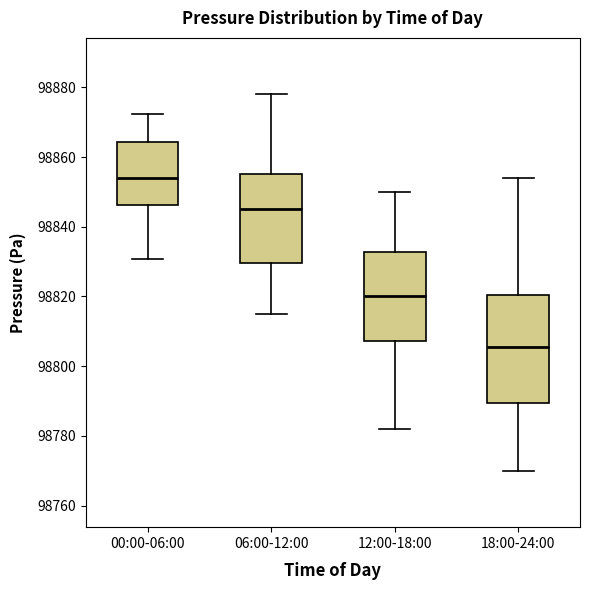

Reading left to right, read every box against the y-axis: the position of its median line, the range the box covers, and the ends of its whiskers. The values are not printed on the chart, so give them approximately, as read against the axis.

00:00-06:00: median 98854, box 98846 to 98864, whiskers 98830 to 98872
06:00-12:00: median 98846, box 98830 to 98856, whiskers 98816 to 98878
12:00-18:00: median 98820, box 98808 to 98832, whiskers 98782 to 98850
18:00-24:00: median 98806, box 98790 to 98820, whiskers 98770 to 98854